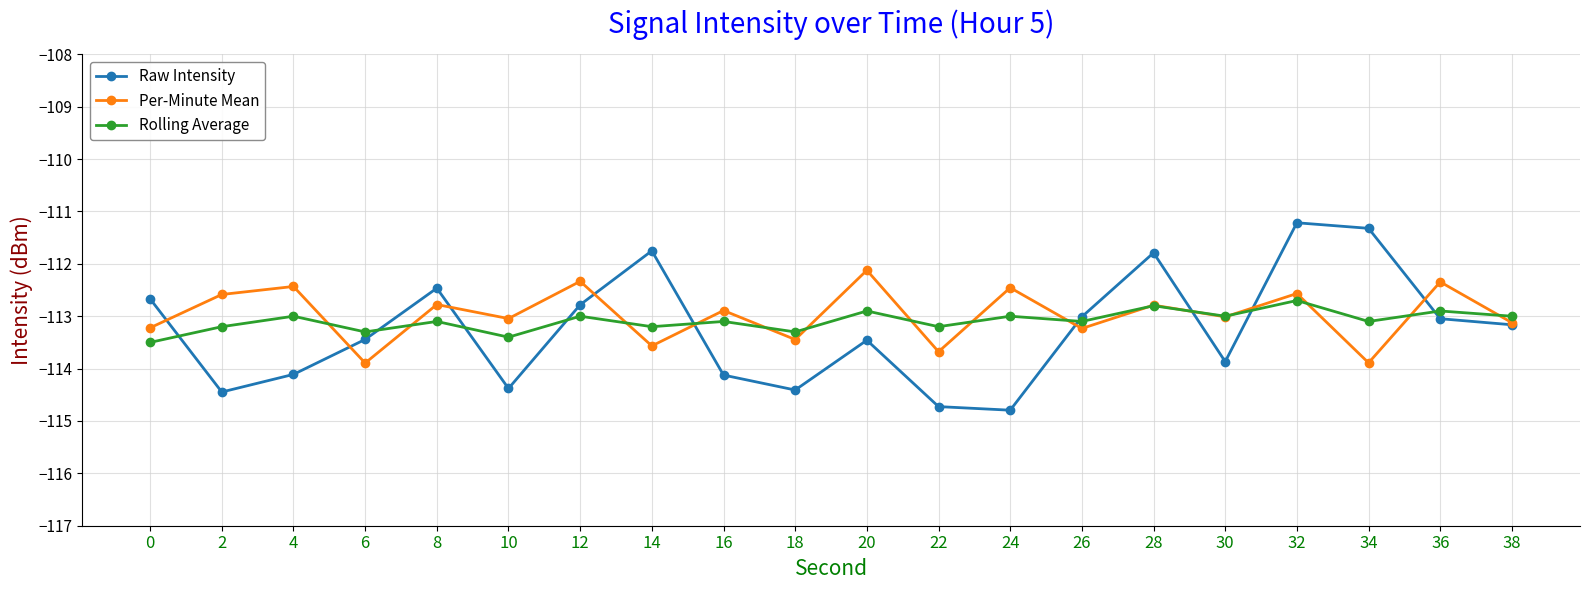

What value does the Raw Intensity series have at 0?

-112.7